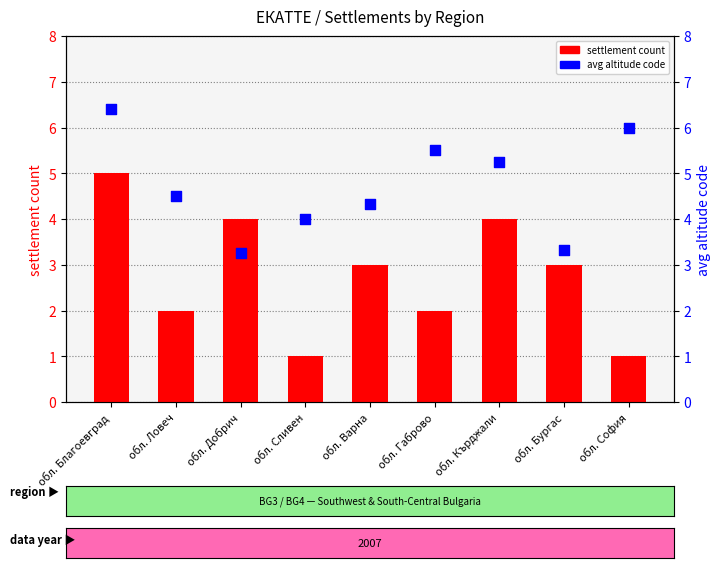

What are all the series names shown in the legend?

settlement count, avg altitude code